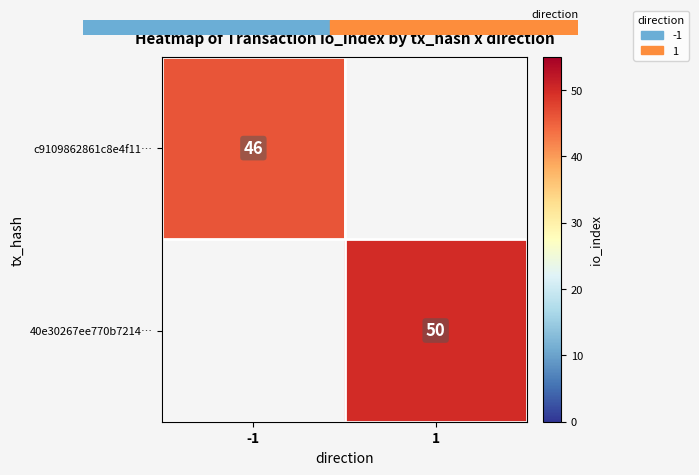

Is the value of c9109862861c8e4f11… at 1 greater than the value of 40e30267ee770b7214… at 1?

No